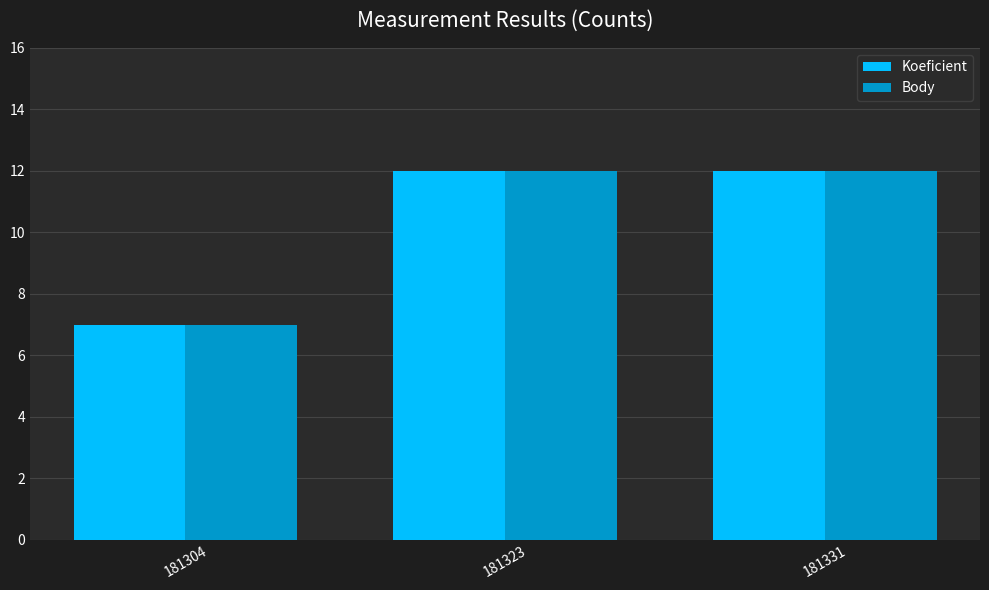

What is the difference between the maximum and minimum values in the Body series?

5